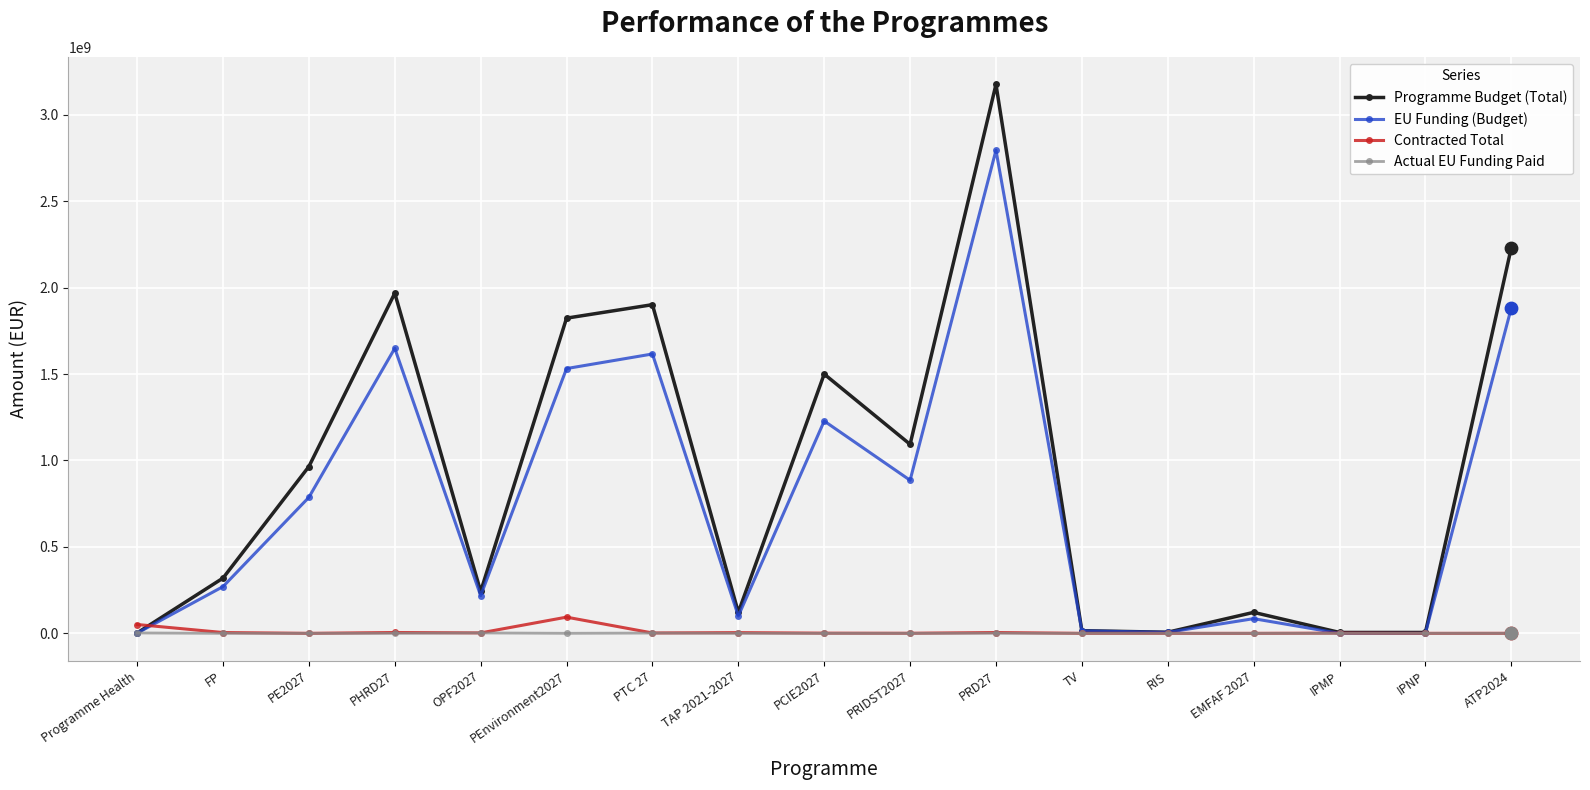

Which series has the widest spread of values?

Programme Budget (Total)